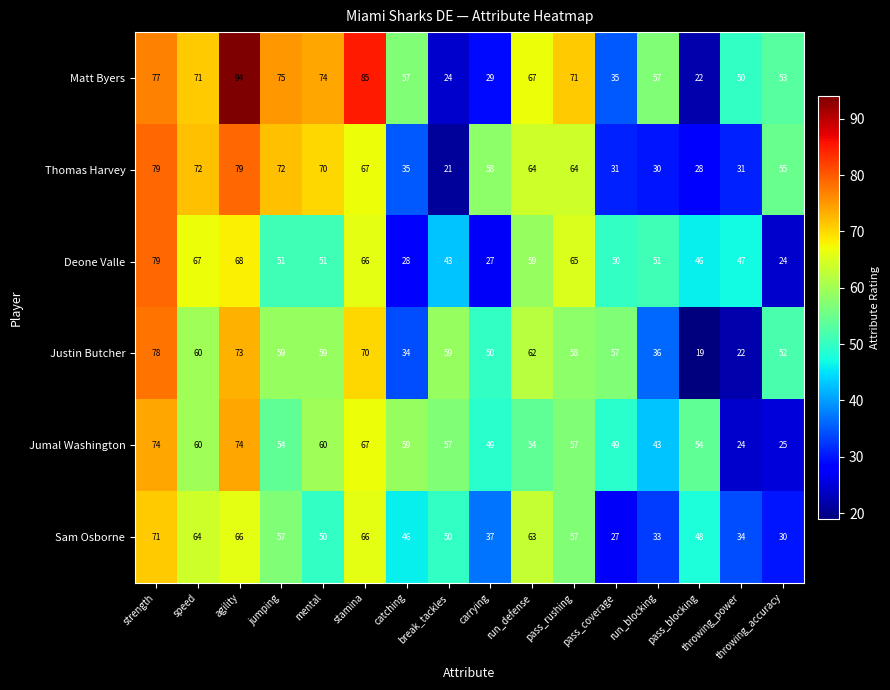

At break_tackles, list the series in order from largest to smallest.

Justin Butcher, Jumal Washington, Sam Osborne, Deone Valle, Matt Byers, Thomas Harvey